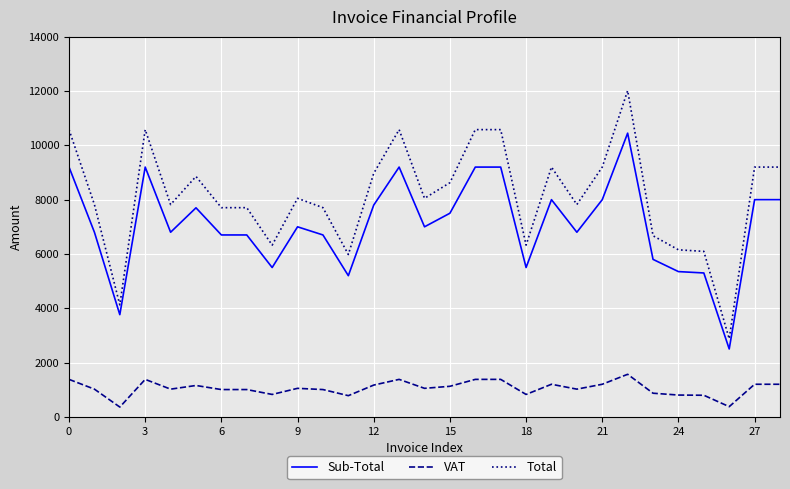

What is the difference between the maximum and minimum values in the VAT series?

1207.1